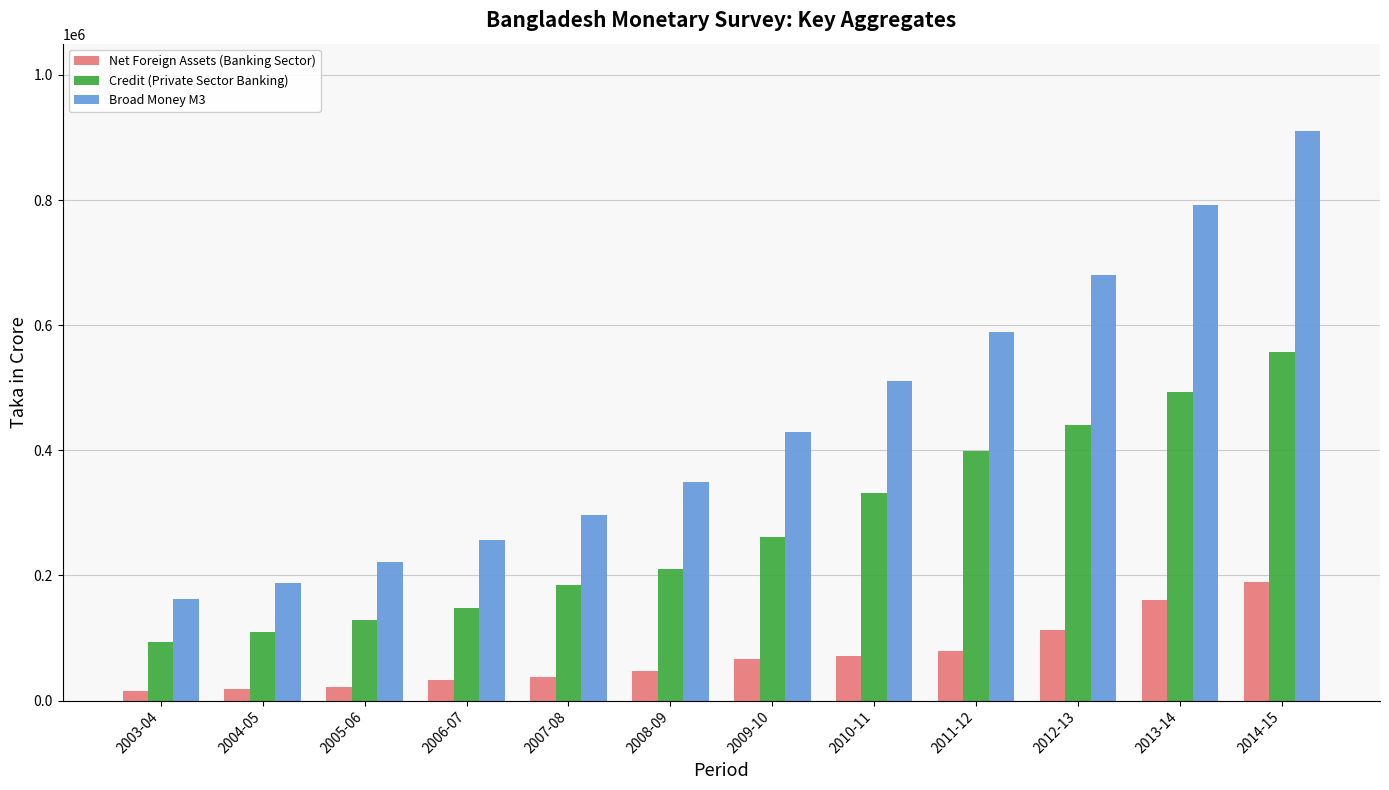

Which series changed the most between 2005-06 and 2008-09?

Broad Money M3